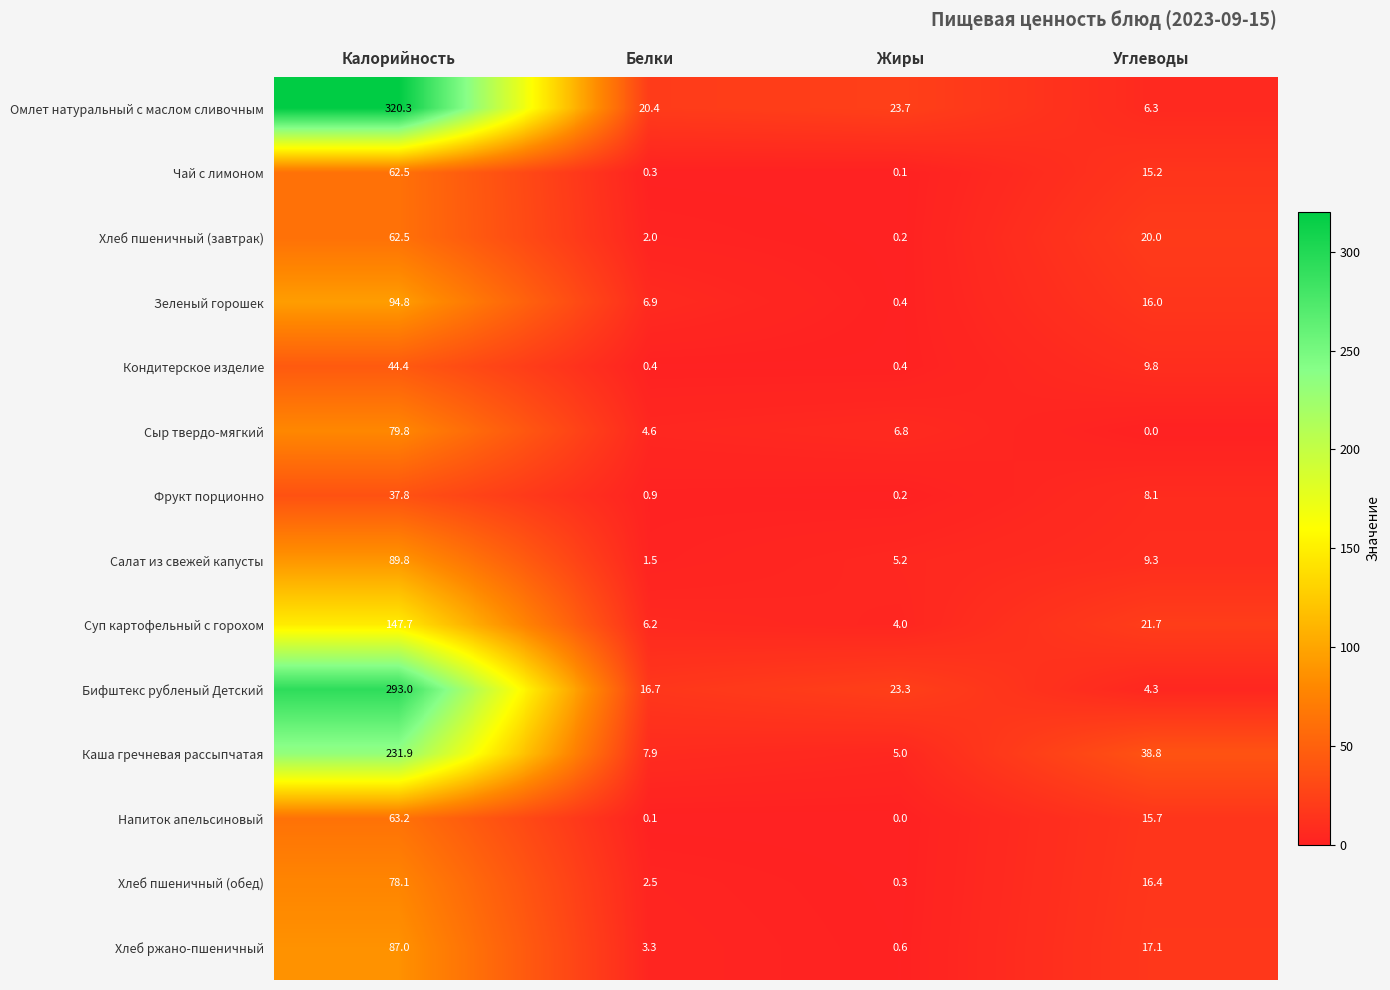

The Бифштекс рубленый Детский series shows 293.0 at Калорийность. True or false?

True